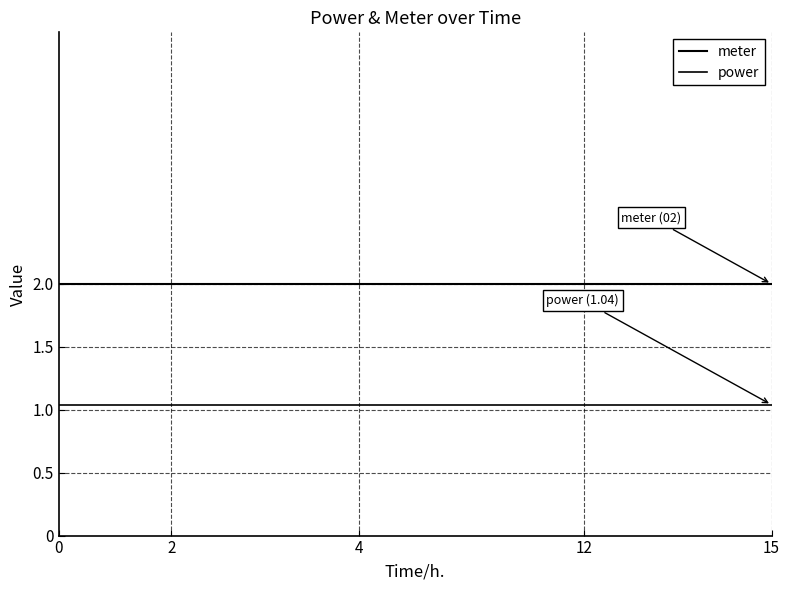

Does the chart have visible grid lines?

No